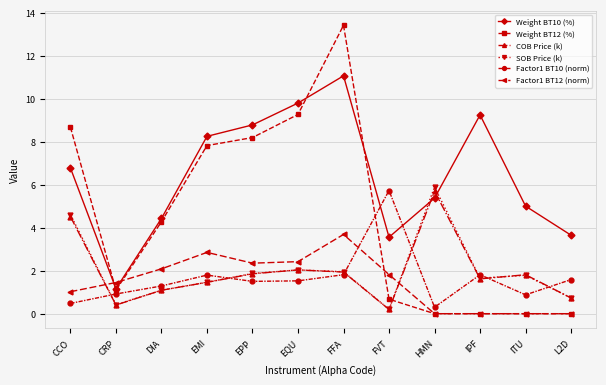

What is the sum of the SOB Price (k) values at IPF and EPP?

3.5